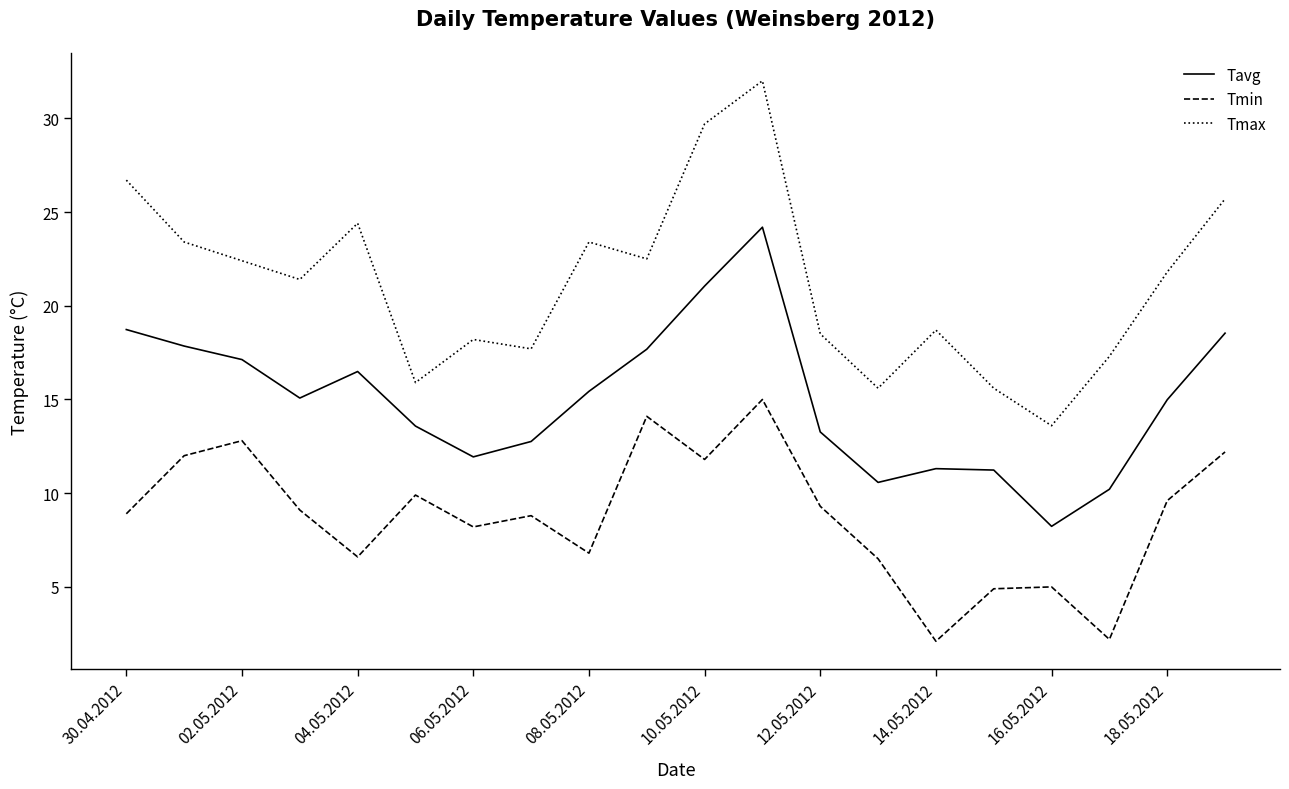

List the series in order of their overall mean, highest first.

Tmax, Tavg, Tmin